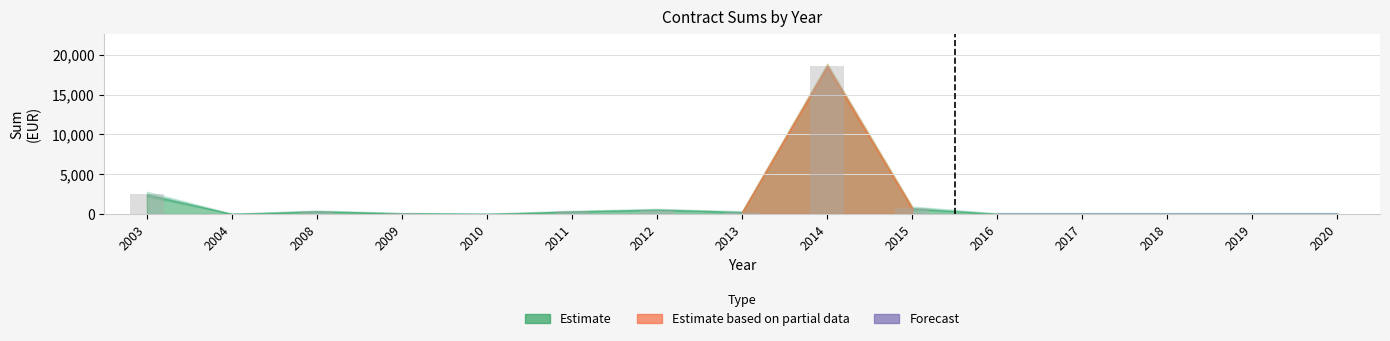

How many series are shown in this chart?

1